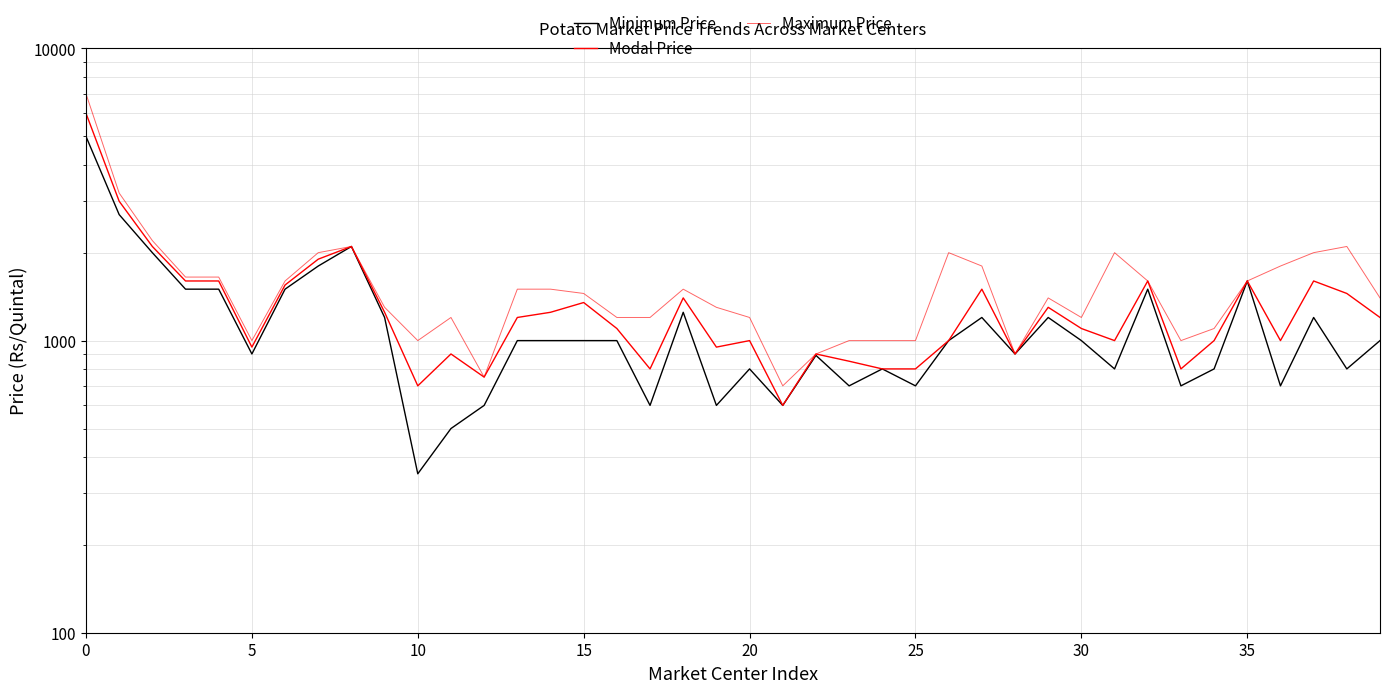

What is the highest value of the Minimum Price series?

5000